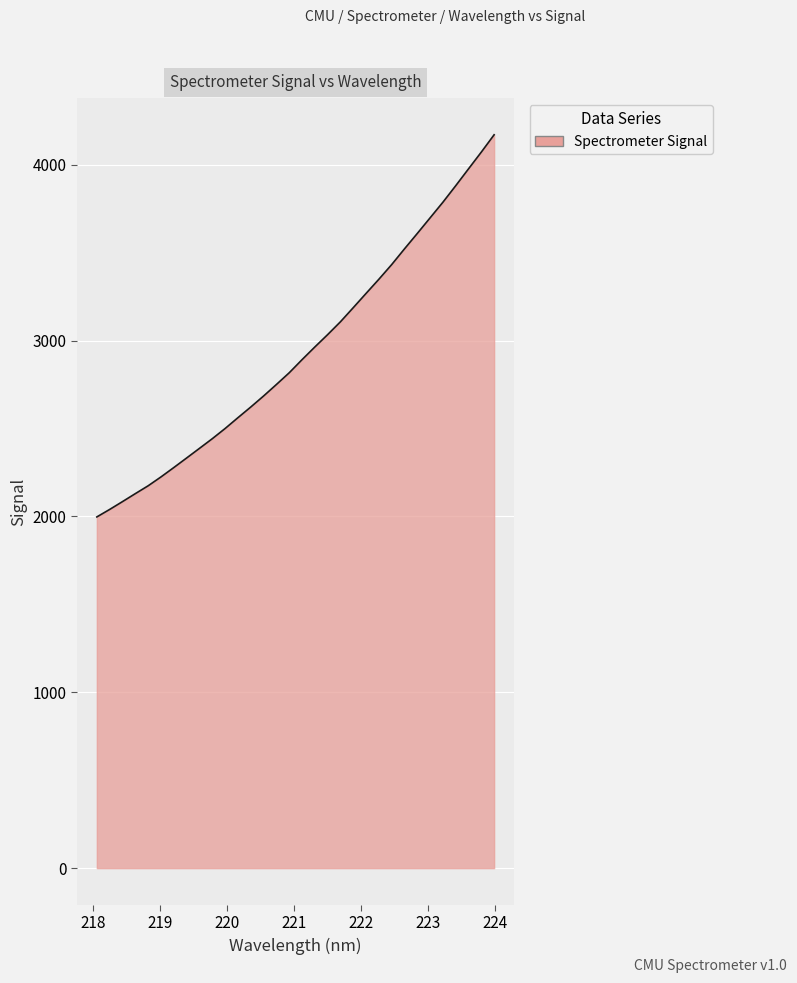

Reading left to right, what are all the values shown in this chart?

1997.3	2039.9	2084.4	2129.7	2174.4	2224.8	2278.1	2332.5	2387.2	2442.1	2500.1	2561.6	2622.2	2684.9	2750.3	2816.9	2891.4	2963.7	3034.1	3107.1	3187.4	3268.5	3349.0	3432.4	3521.8	3609.4	3698.2	3787.0	3880.9	3976.7	4072.1	4170.5